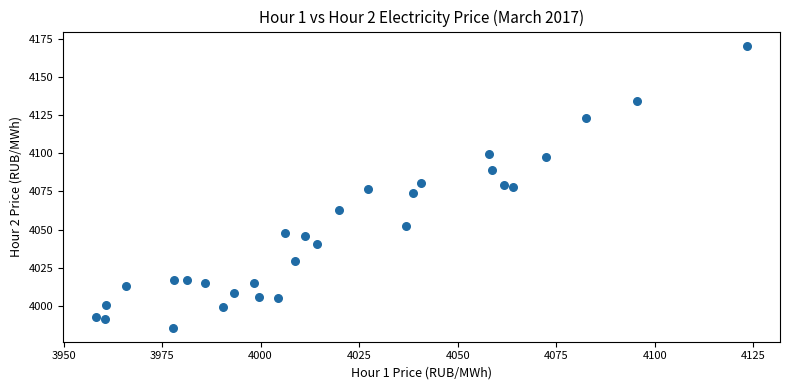

What is the range of Y values (max minus min)?

184.3